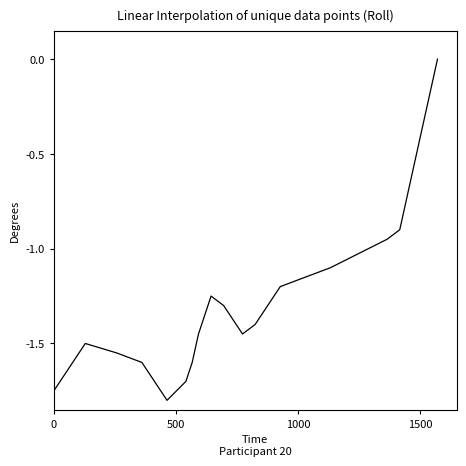

True or false: there are more than 2 points higher than both neighbors.

False